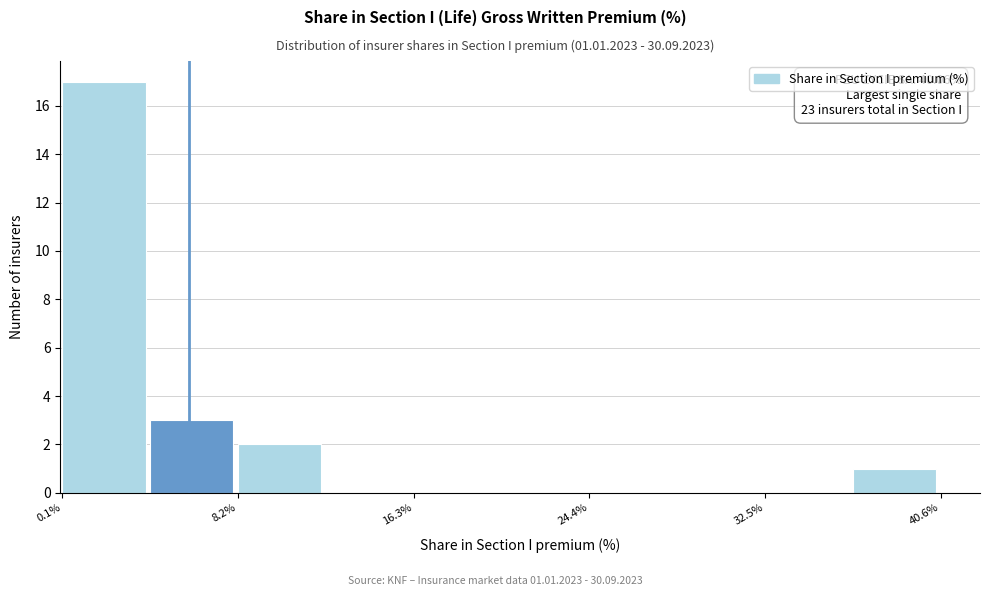

Over which range of the x-axis is the bar tallest?

0 to 4